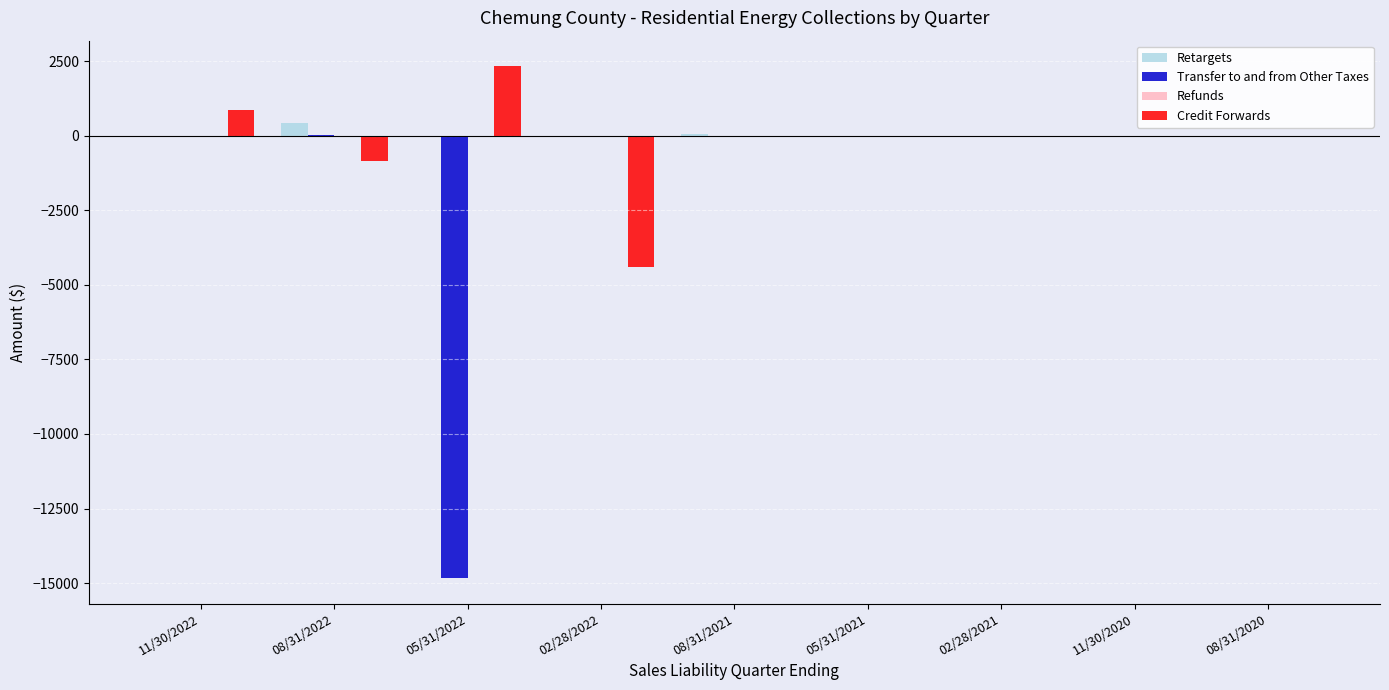

What is the sum of the Credit Forwards values at 08/31/2021 and 08/31/2022?

-864.2